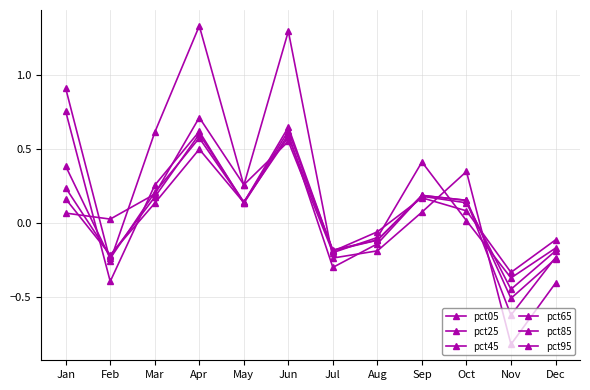

List the labels in order of pct85 value, smallest first.

Nov, Feb, Jul, Dec, Aug, Oct, Mar, May, Jan, Sep, Apr, Jun